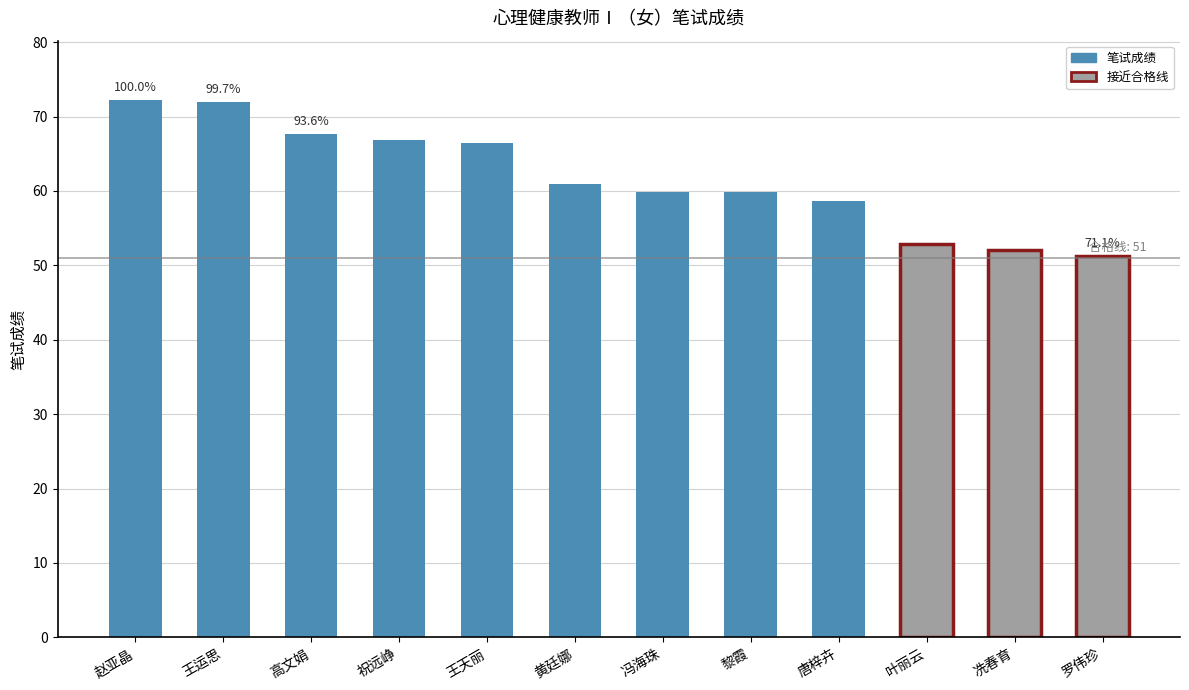

What is the label of the 8th bar from the left?

黎霞